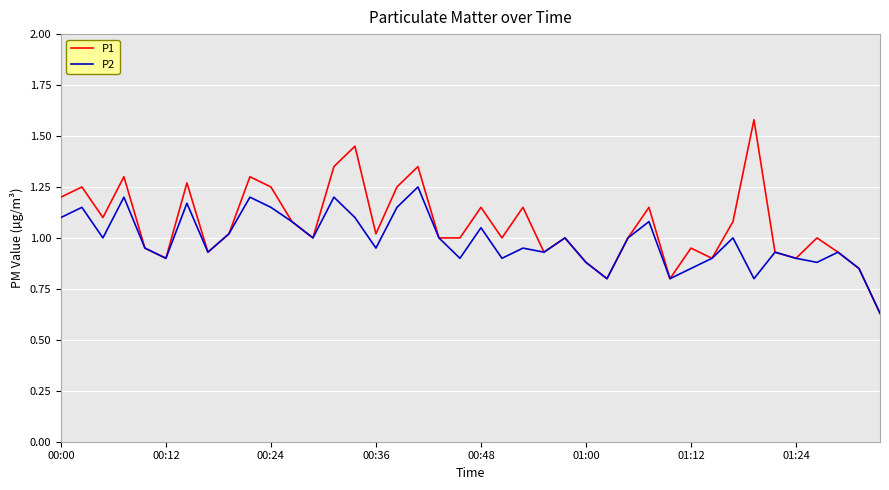

Which series has the widest spread of values?

P1